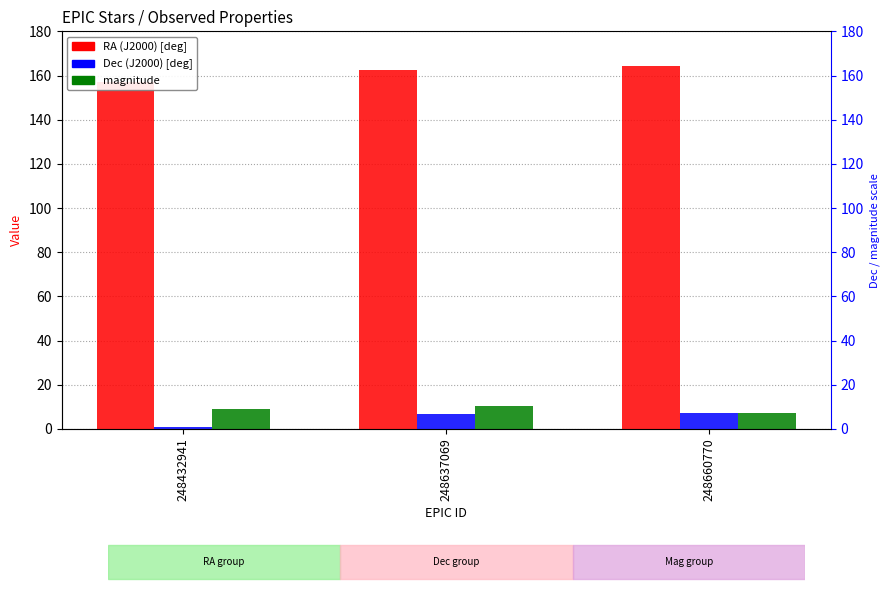

What is the difference between the magnitude values at 248432941 and 248637069?

1.7